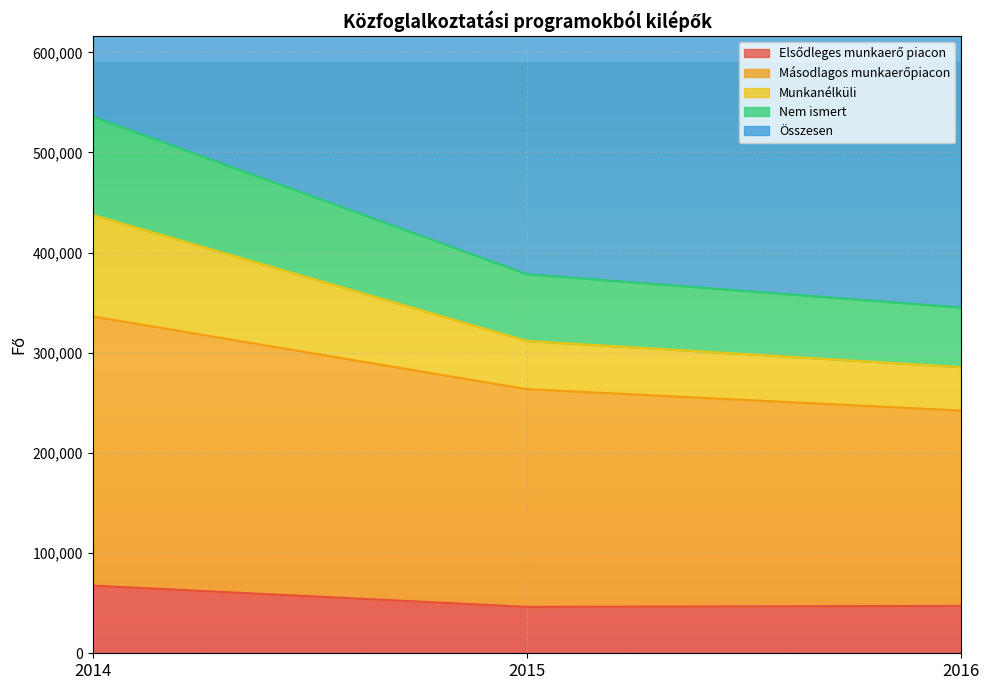

At which label does Nem ismert first exceed 378438?

2014